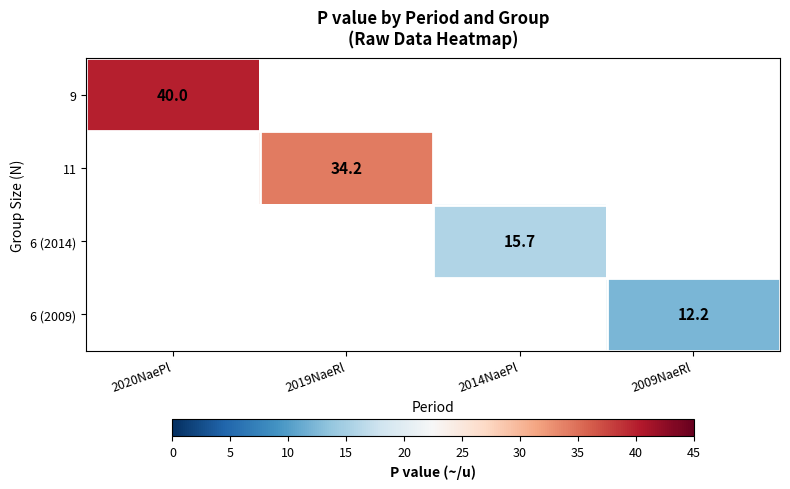

Rank the series by their maximum value, from highest to lowest.

9, 11, 6 (2014), 6 (2009)